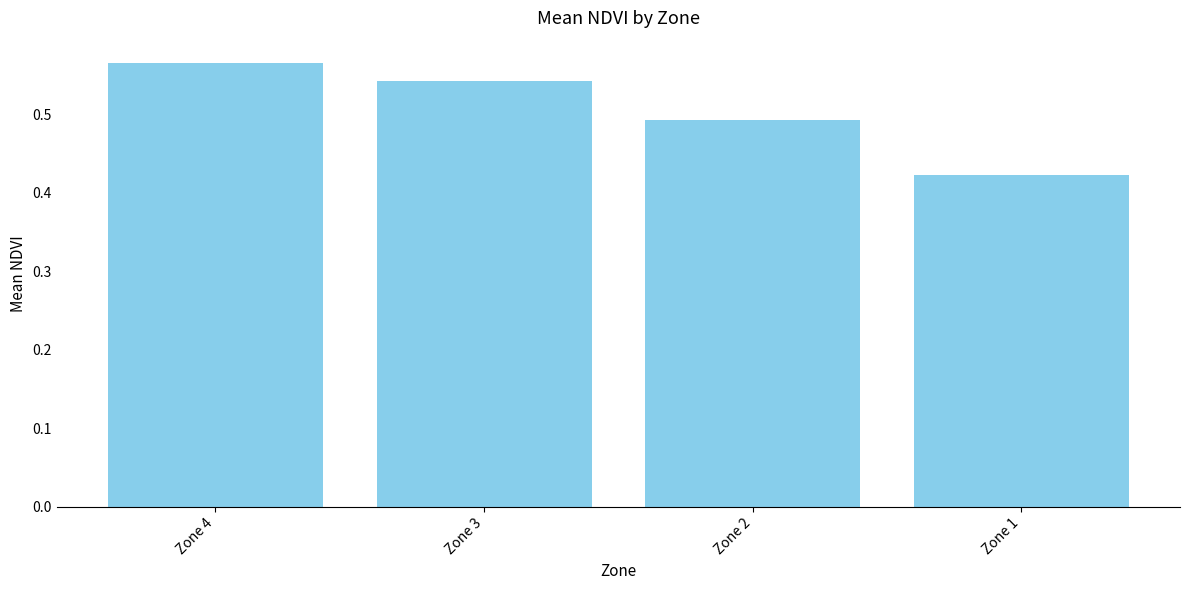

Between Zone 2 and Zone 3, which is larger?

Zone 3